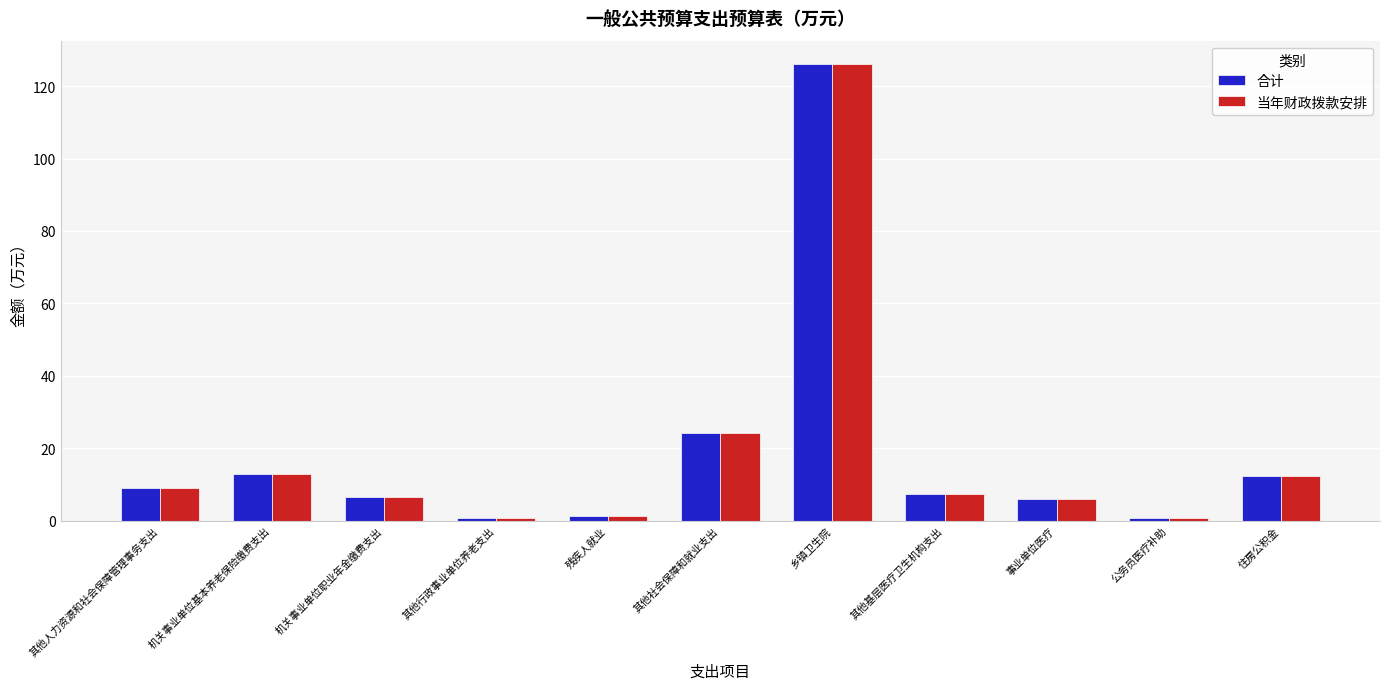

The value of 当年财政拨款安排 at 其他人力资源和社会保障管理事务支出 is 5.0. True or false?

False